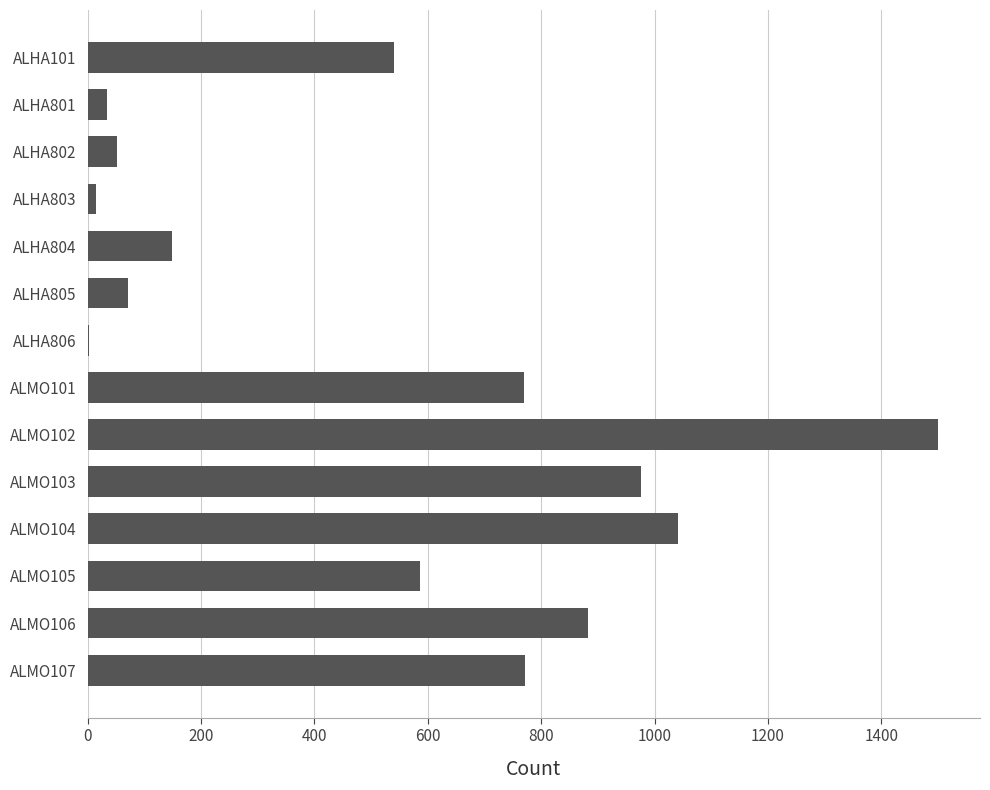

What is the maximum value shown in the chart?

1499